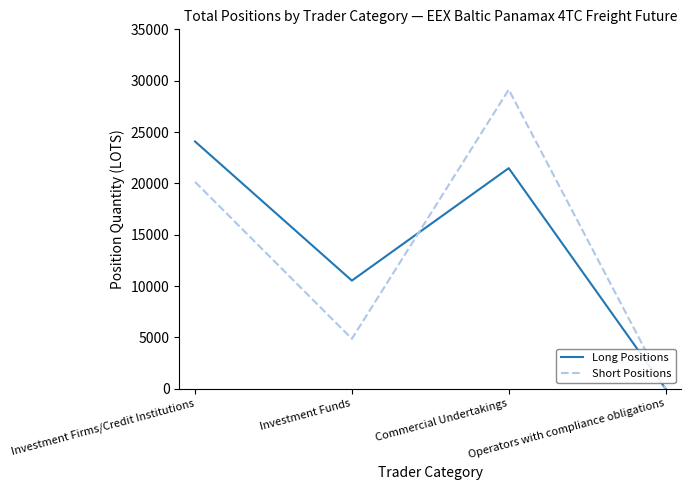

At which category does Long Positions reach its first local valley?

Investment Funds